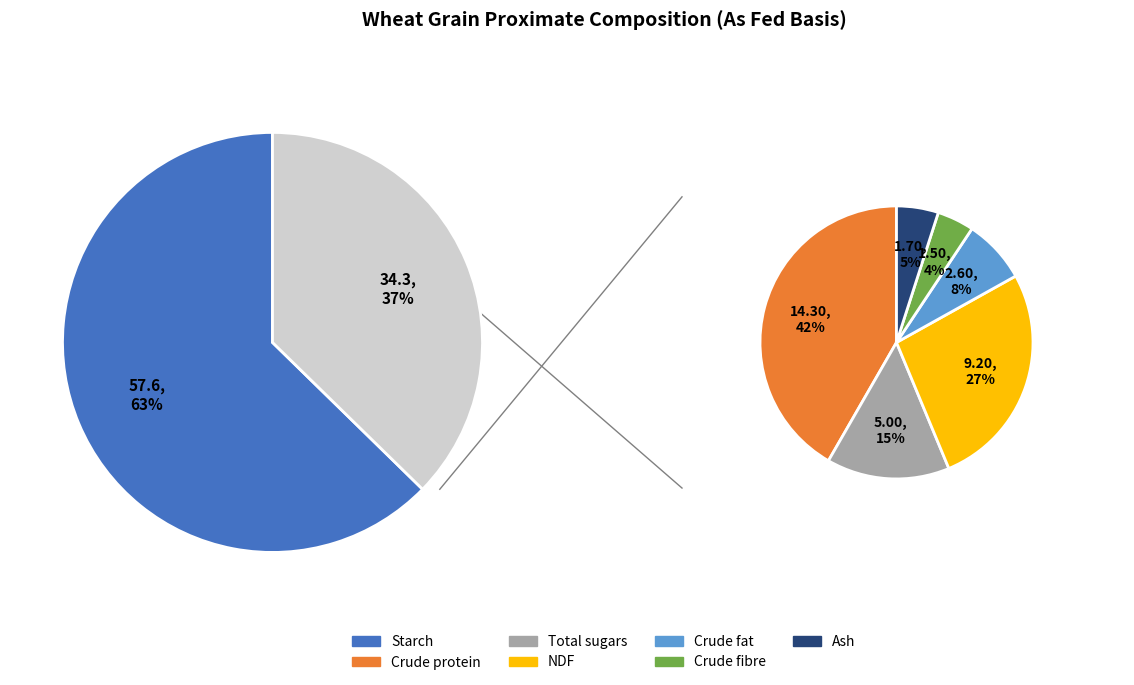

What is the largest slice in the pie chart?

Starch